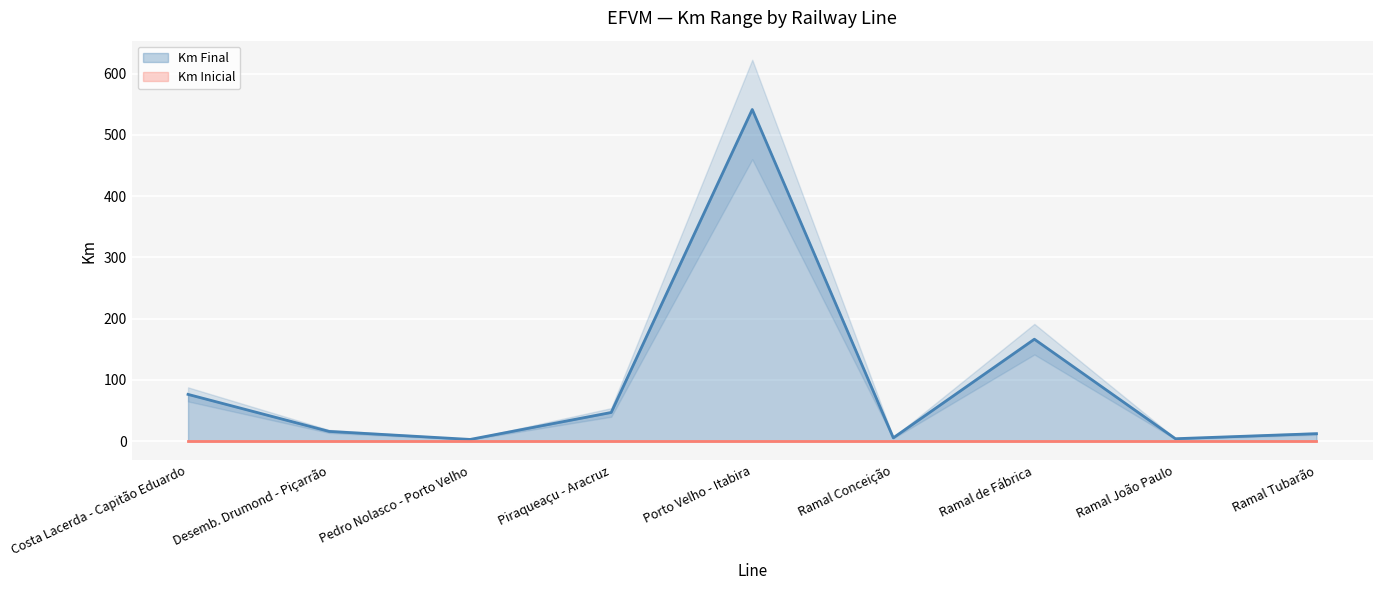

How many lines are shown in the chart?

2